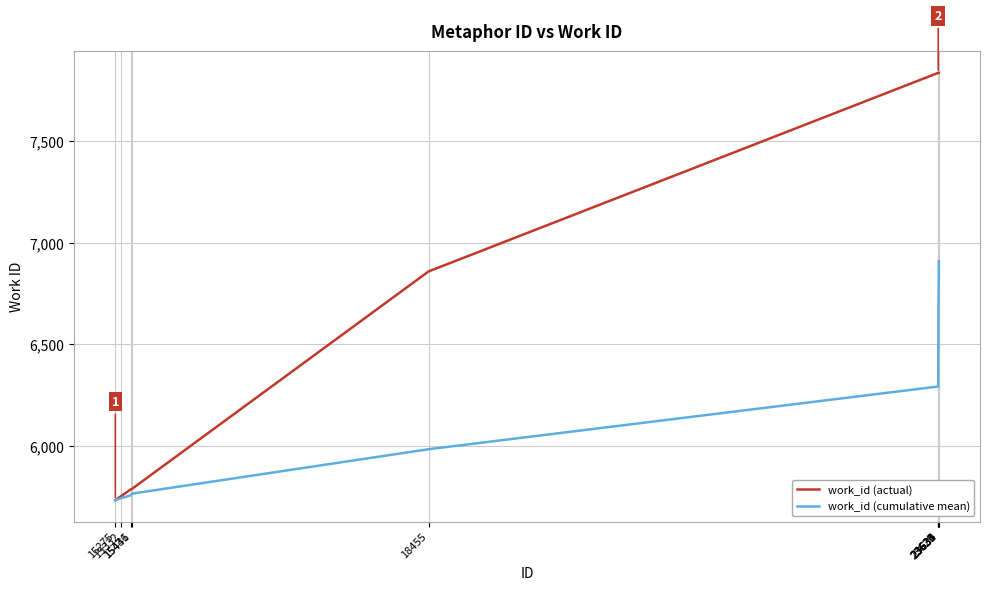

What are all the series names shown in the legend?

work_id (actual), work_id (cumulative mean)